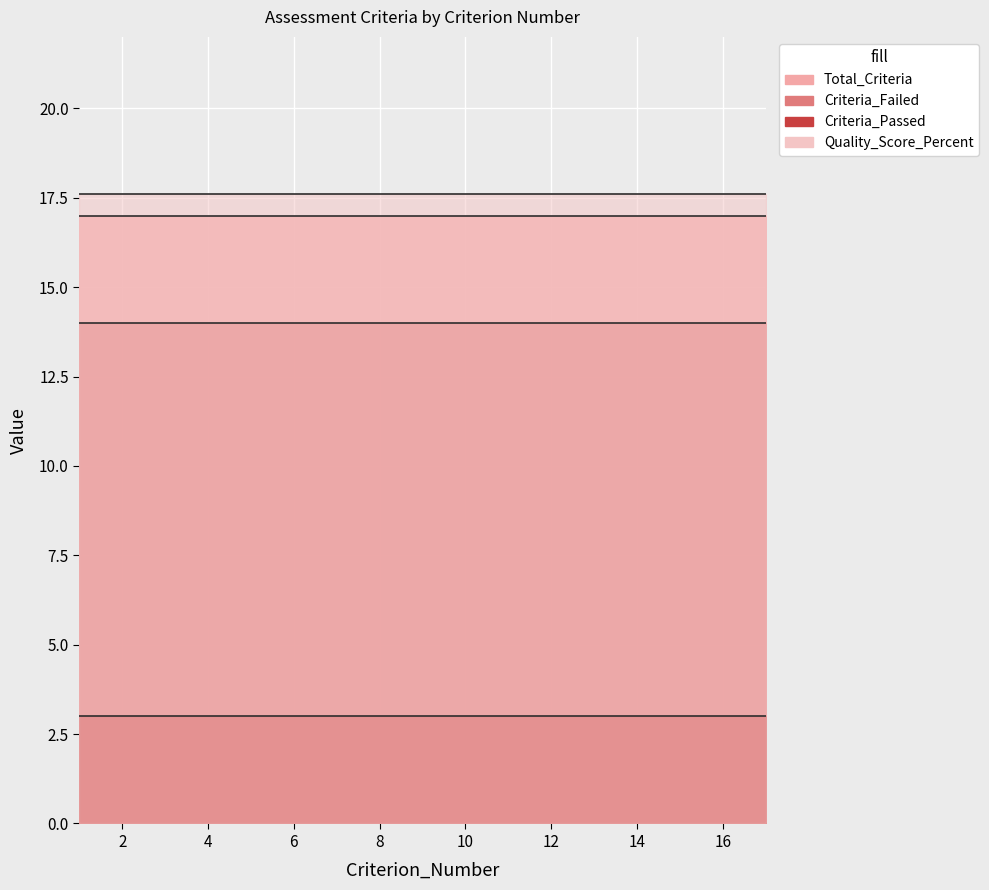

Rank the series at 4 from lowest to highest value.

Criteria_Passed, Criteria_Failed, Total_Criteria, Quality_Score_Percent